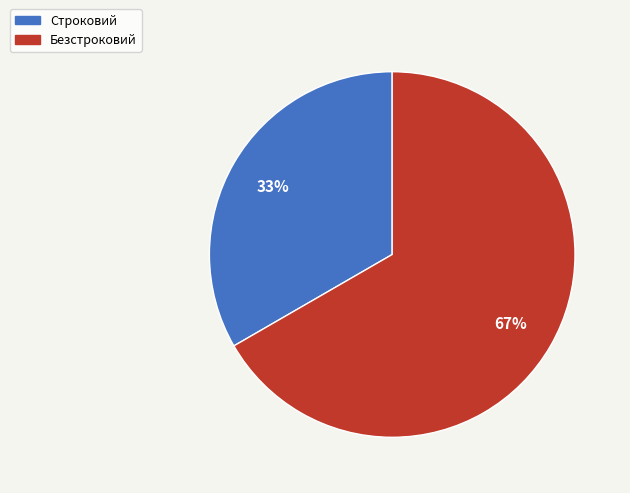

Does Безстроковий represent more than half of the total?

Yes